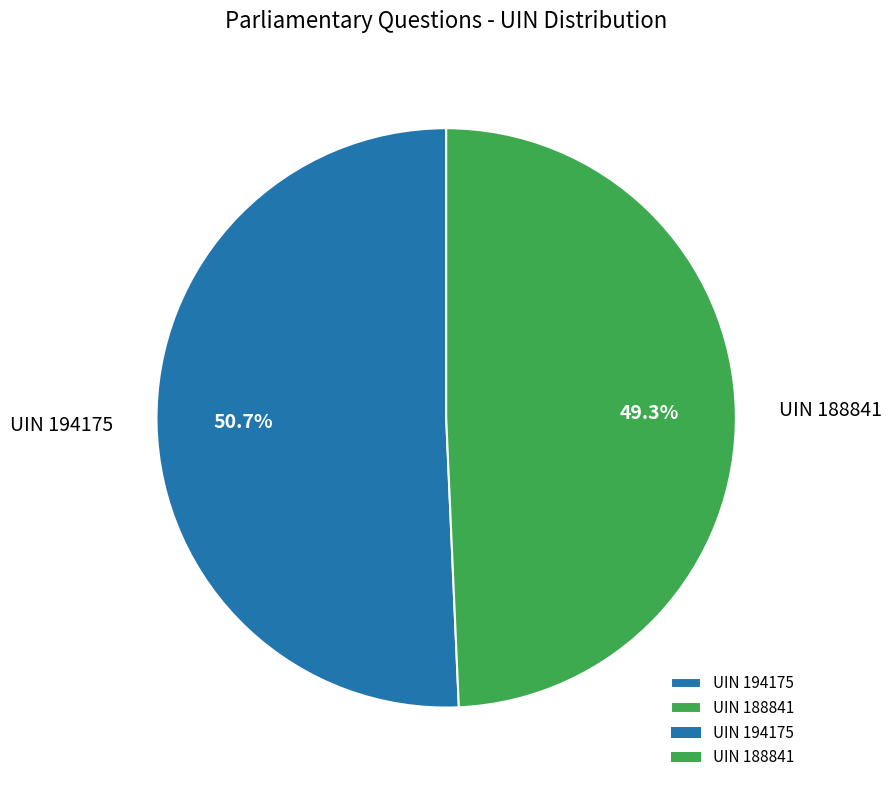

What is the largest slice in the pie chart?

UIN 194175